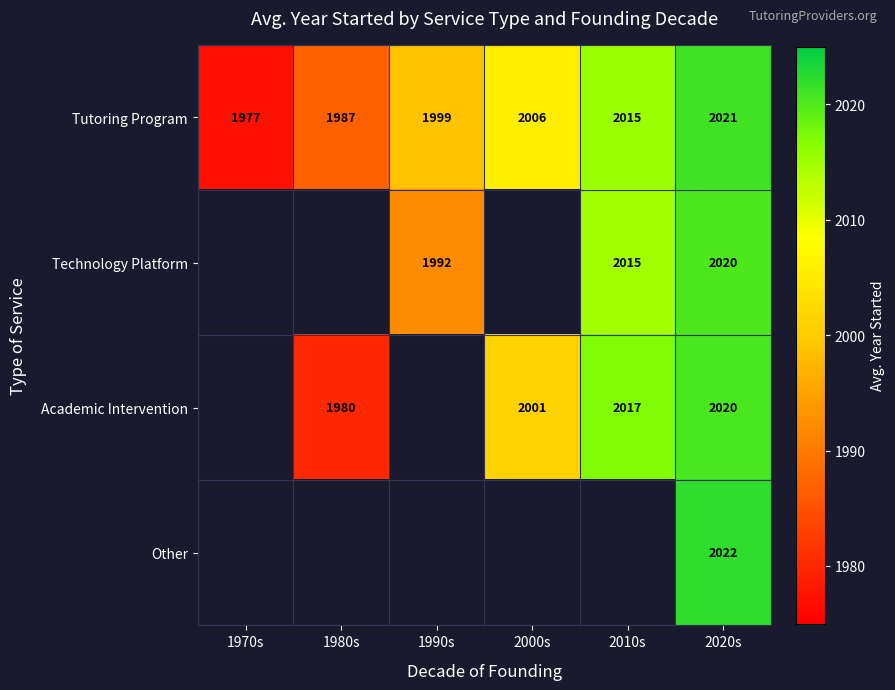

What is the total value across all series at 2020s?

8083